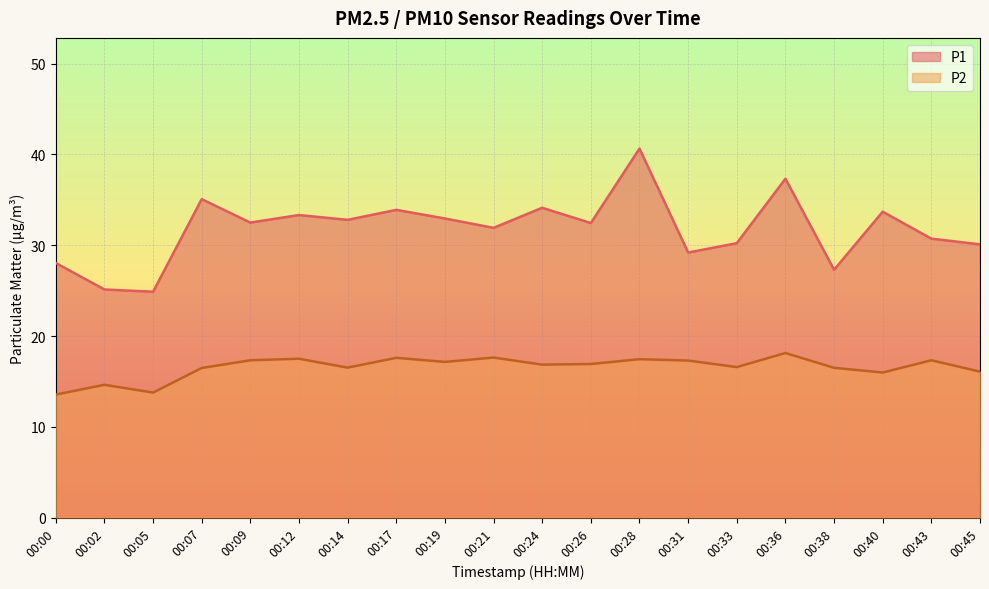

Reading right to left, transcribe all the data shown in this chart.

P1: 30.1	30.7	33.7	27.3	37.3	30.2	29.2	40.6	32.5	34.1	31.9	33.0	33.9	32.8	33.3	32.5	35.1	24.9	25.1	28.1
P2: 16.1	17.3	16.0	16.5	18.1	16.6	17.3	17.4	16.9	16.9	17.6	17.1	17.6	16.5	17.5	17.3	16.5	13.8	14.6	13.6